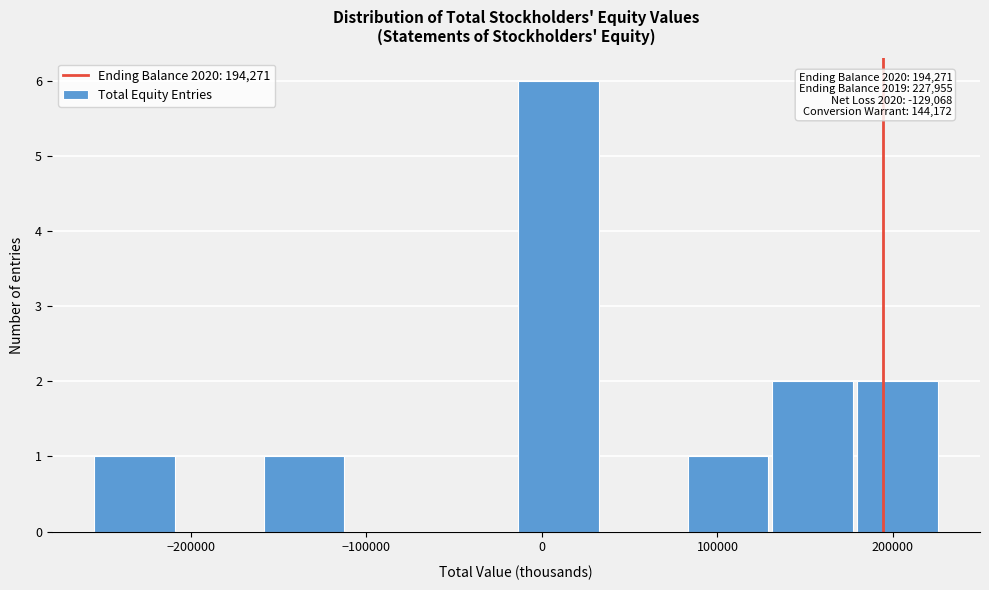

Which range on the x-axis has the tallest bar?

-10000 to 30000